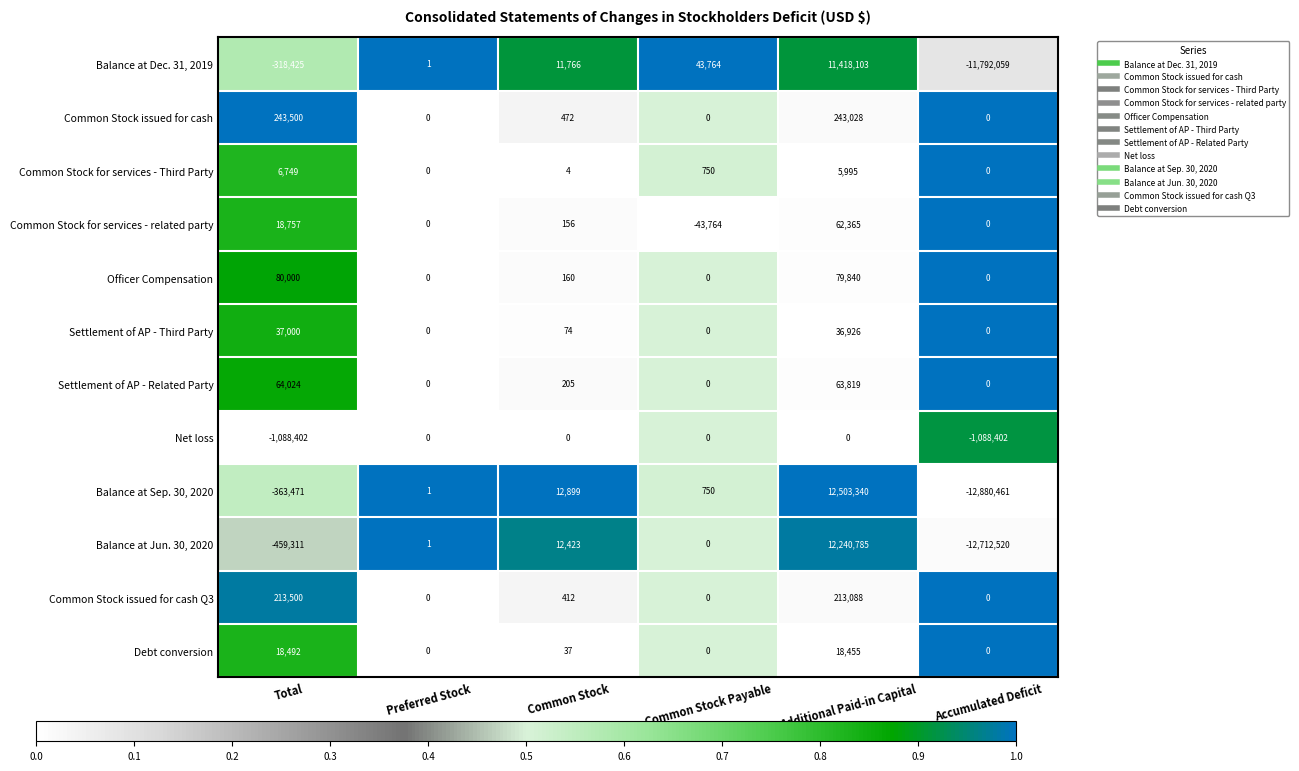

What is the sum of the Settlement of AP - Third Party values at Common Stock and Additional Paid-in Capital?

37000